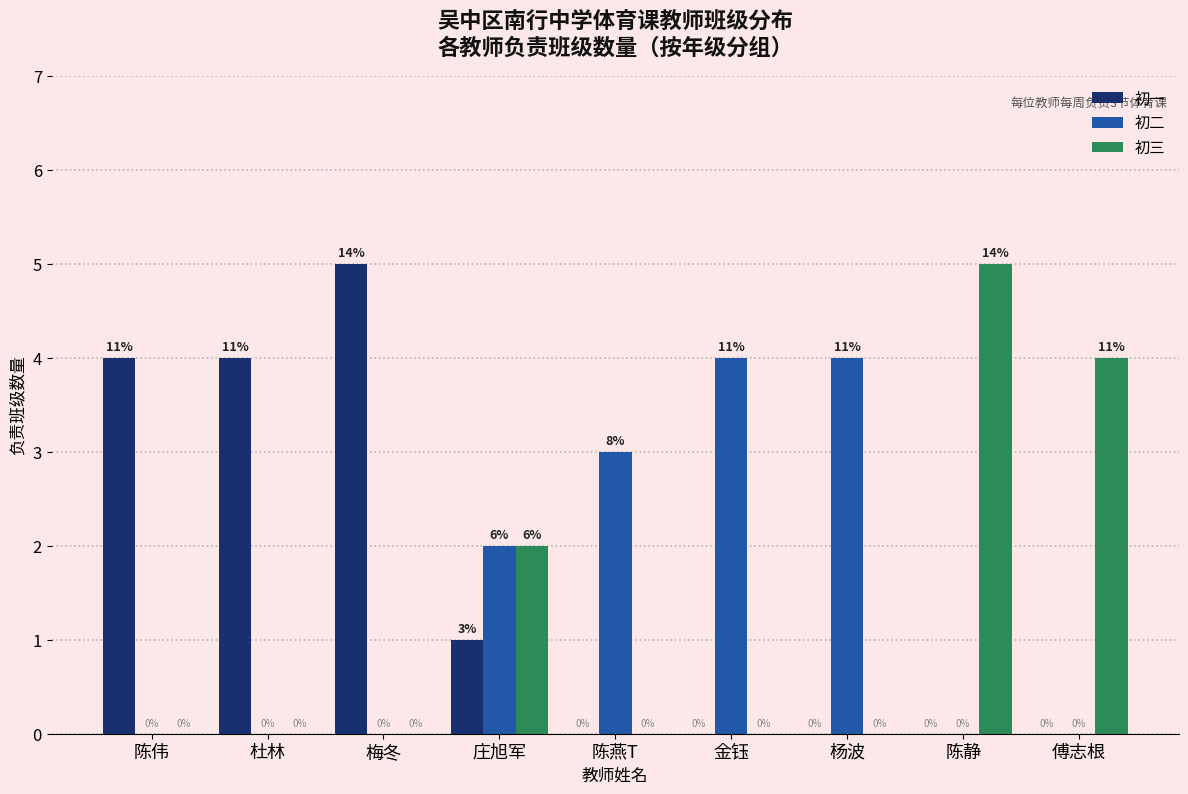

Reading left to right, list all the values displayed in this chart.

初一: 陈伟=4	杜林=4	梅冬=5	庄旭军=1	陈燕T=0	金钰=0	杨波=0	陈静=0	傅志根=0
初二: 陈伟=0	杜林=0	梅冬=0	庄旭军=2	陈燕T=3	金钰=4	杨波=4	陈静=0	傅志根=0
初三: 陈伟=0	杜林=0	梅冬=0	庄旭军=2	陈燕T=0	金钰=0	杨波=0	陈静=5	傅志根=4